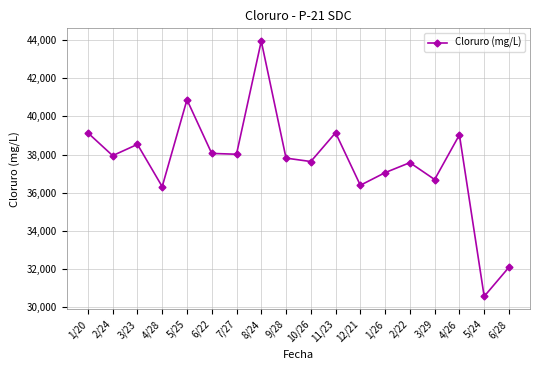

What is the maximum value shown in the chart?

43953.8